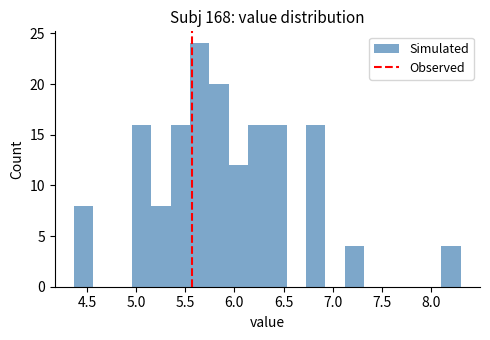

Around what value on the x-axis is the tallest bar? Give the approximate position of its centre, as read against the axis.

5.65